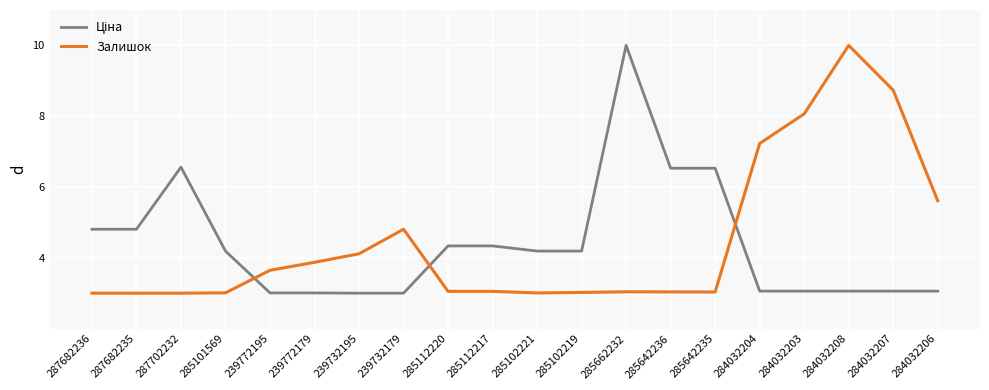

What is the total value across all series at 284032203?

11.1